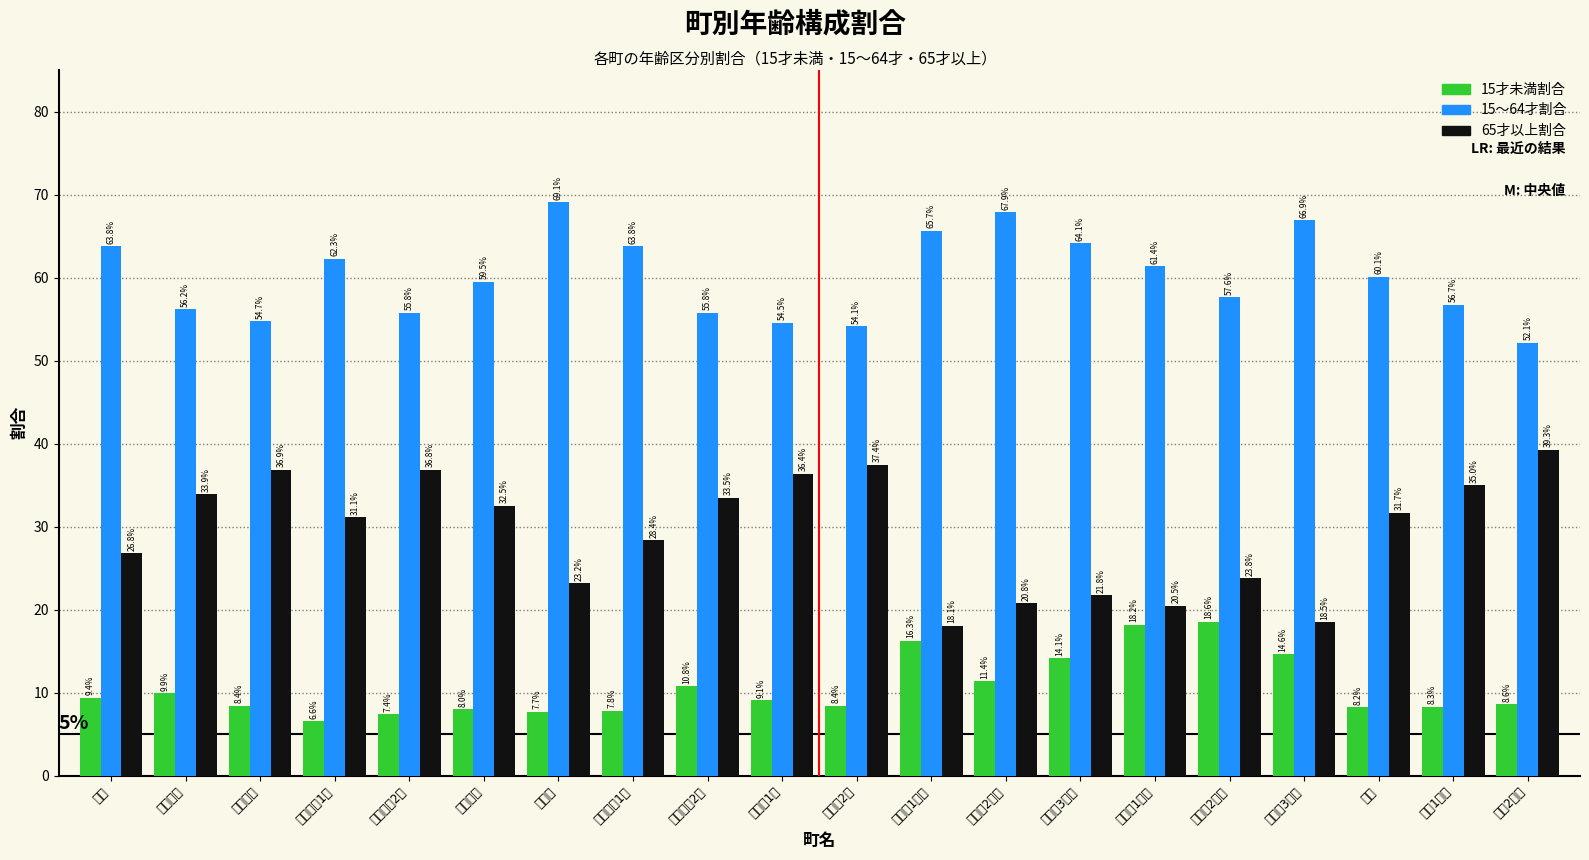

Reading left to right, extract all data points from this chart.

15才未満: 幸町=9.4	富士見町=9.9	野口中町=8.4	野口元町1区=6.6	野口元町2区=7.4	駅前本町=8.0	駅前町=7.7	上野口町1区=7.8	上野口町2区=10.8	天満町1区=9.1	天満町2区=8.4	石垣東1丁目=16.3	石垣東2丁目=11.4	石垣東3丁目=14.1	石垣西1丁目=18.2	石垣西2丁目=18.6	石垣西3丁目=14.6	元町=8.2	北浜1丁目=8.3	北浜2丁目=8.6
15～64才: 幸町=63.8	富士見町=56.2	野口中町=54.7	野口元町1区=62.3	野口元町2区=55.8	駅前本町=59.5	駅前町=69.1	上野口町1区=63.8	上野口町2区=55.8	天満町1区=54.5	天満町2区=54.1	石垣東1丁目=65.7	石垣東2丁目=67.9	石垣東3丁目=64.1	石垣西1丁目=61.4	石垣西2丁目=57.6	石垣西3丁目=66.9	元町=60.1	北浜1丁目=56.7	北浜2丁目=52.1
65才以上: 幸町=26.8	富士見町=33.9	野口中町=36.9	野口元町1区=31.1	野口元町2区=36.8	駅前本町=32.5	駅前町=23.2	上野口町1区=28.4	上野口町2区=33.5	天満町1区=36.4	天満町2区=37.4	石垣東1丁目=18.1	石垣東2丁目=20.8	石垣東3丁目=21.8	石垣西1丁目=20.5	石垣西2丁目=23.8	石垣西3丁目=18.5	元町=31.7	北浜1丁目=35.0	北浜2丁目=39.3